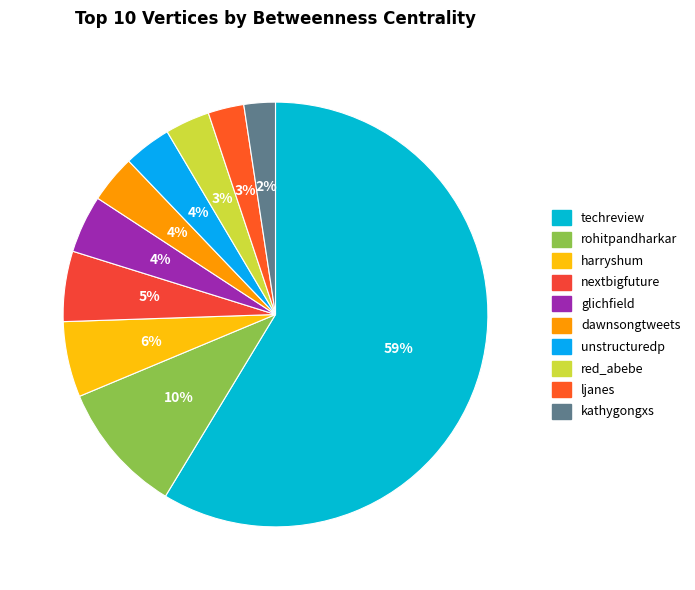

Which slice represents more than half of the pie?

techreview